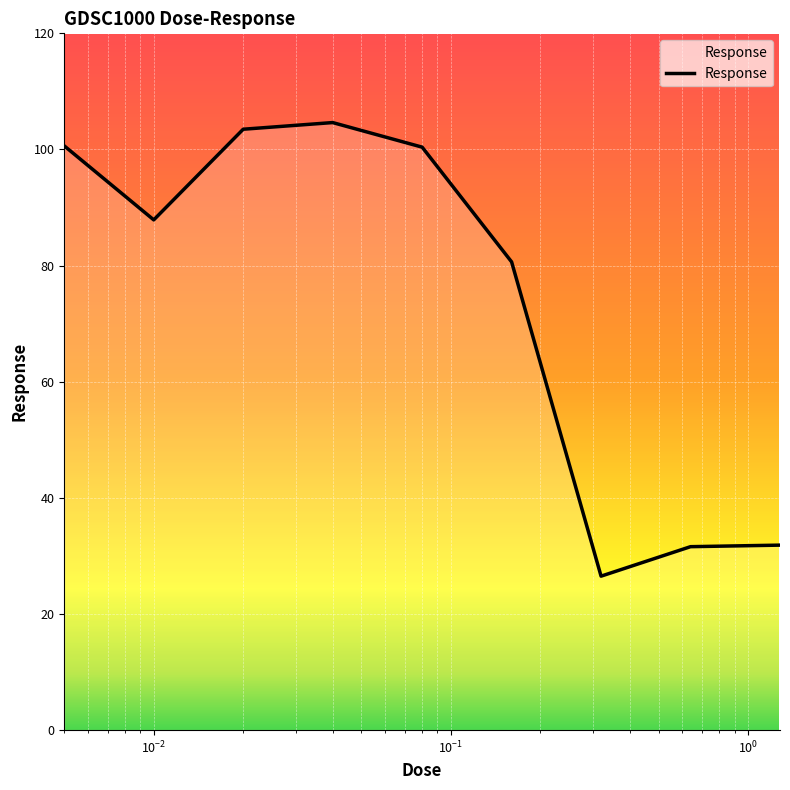

What is the maximum value shown in the chart?

104.6